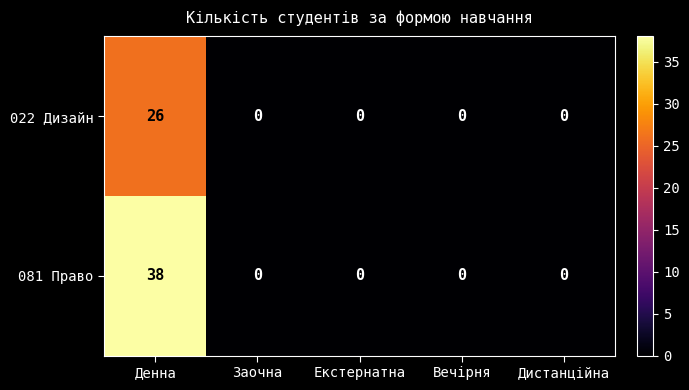

At how many categories does at least one series exceed 26?

1